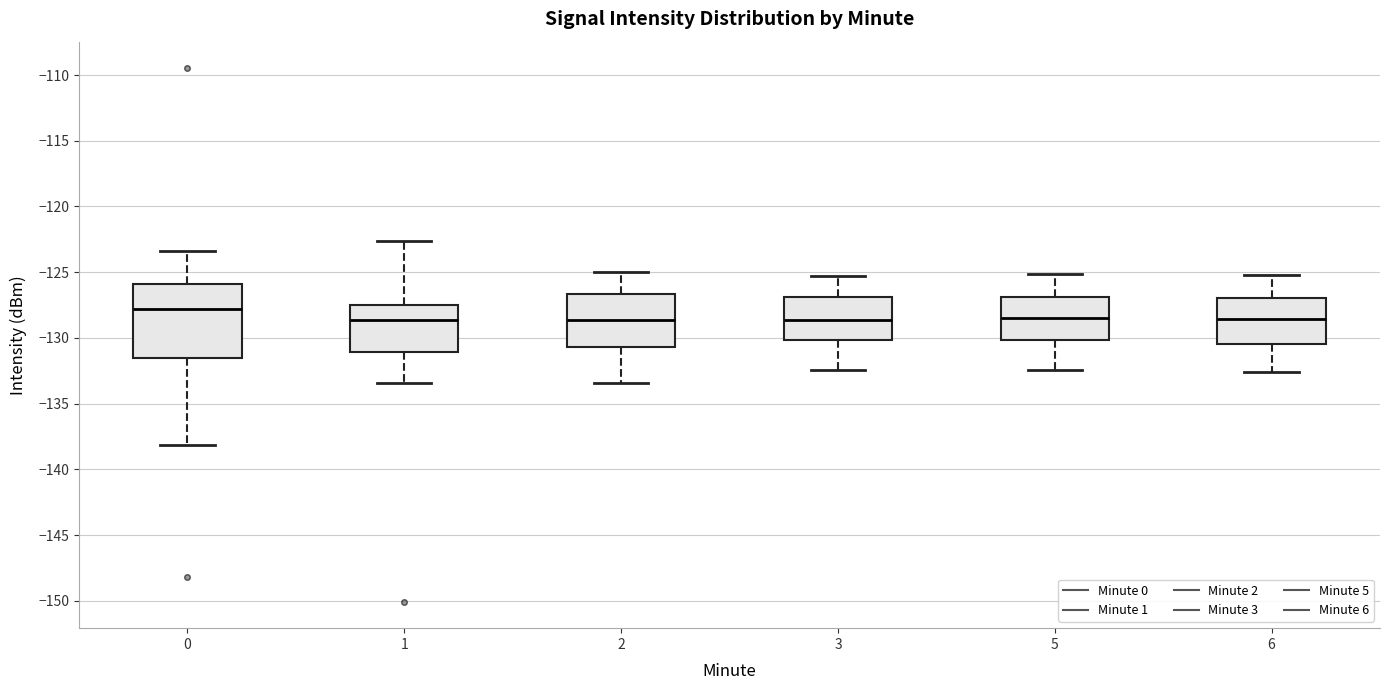

Where does the upper whisker of the box at x = 2 end on the y-axis? The values are not printed on the chart, so give them approximately, as read against the axis.

-125.0